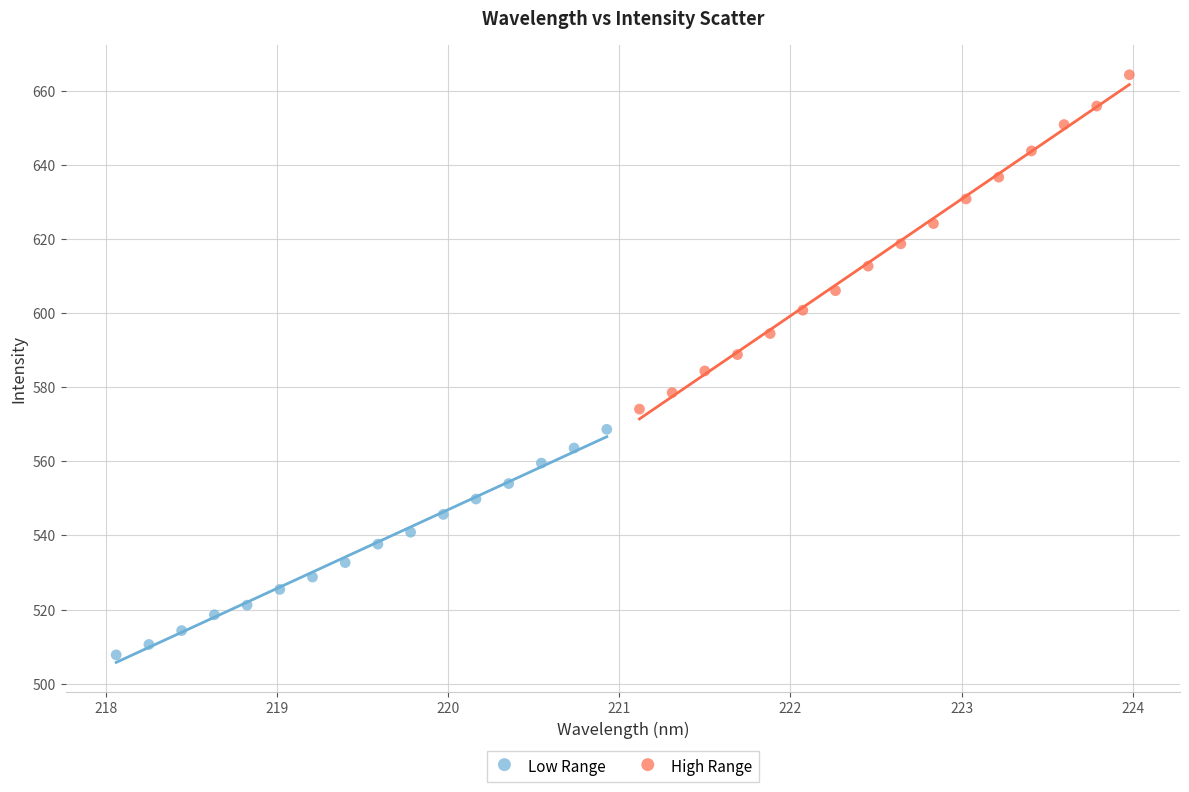

What are all the series names shown in the legend?

Low Range, High Range